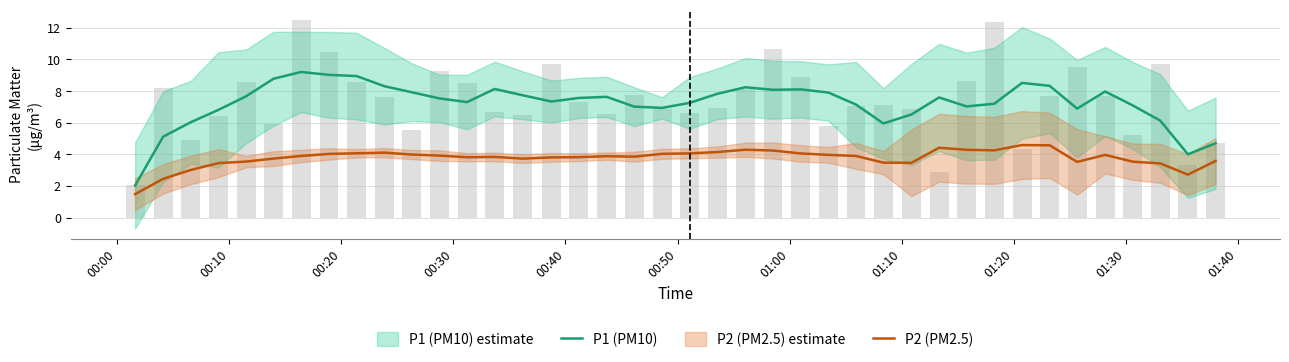

What is the lowest value of the P2 (PM2.5) series?

1.5